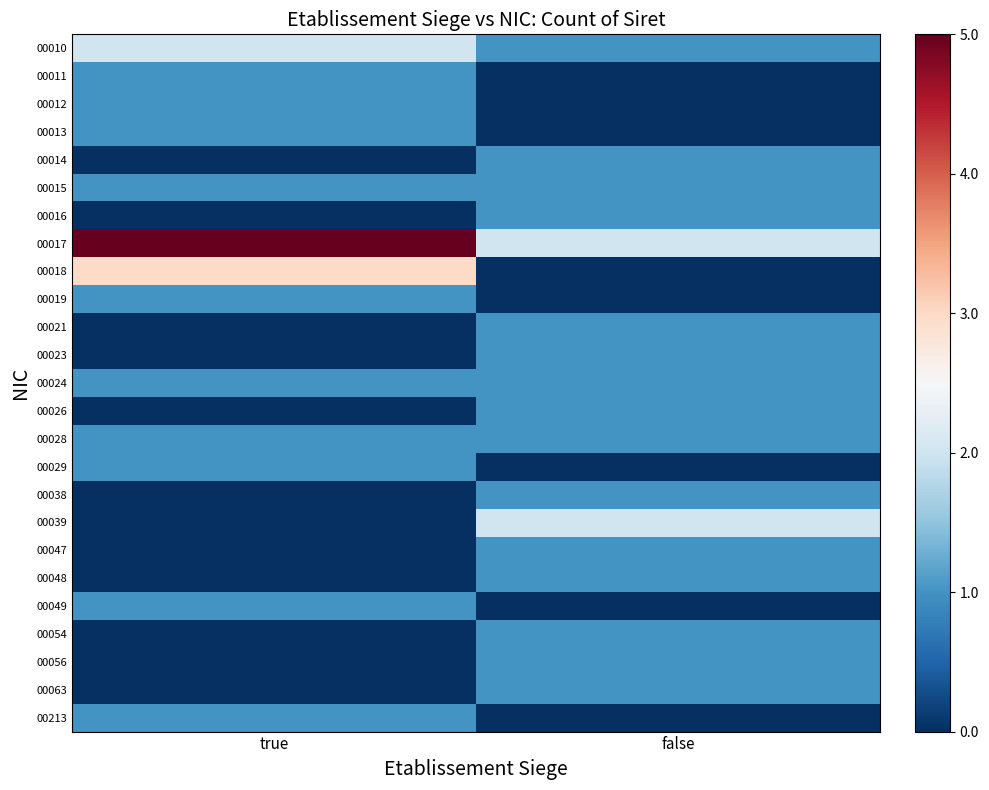

Which series has the widest spread of values?

00017